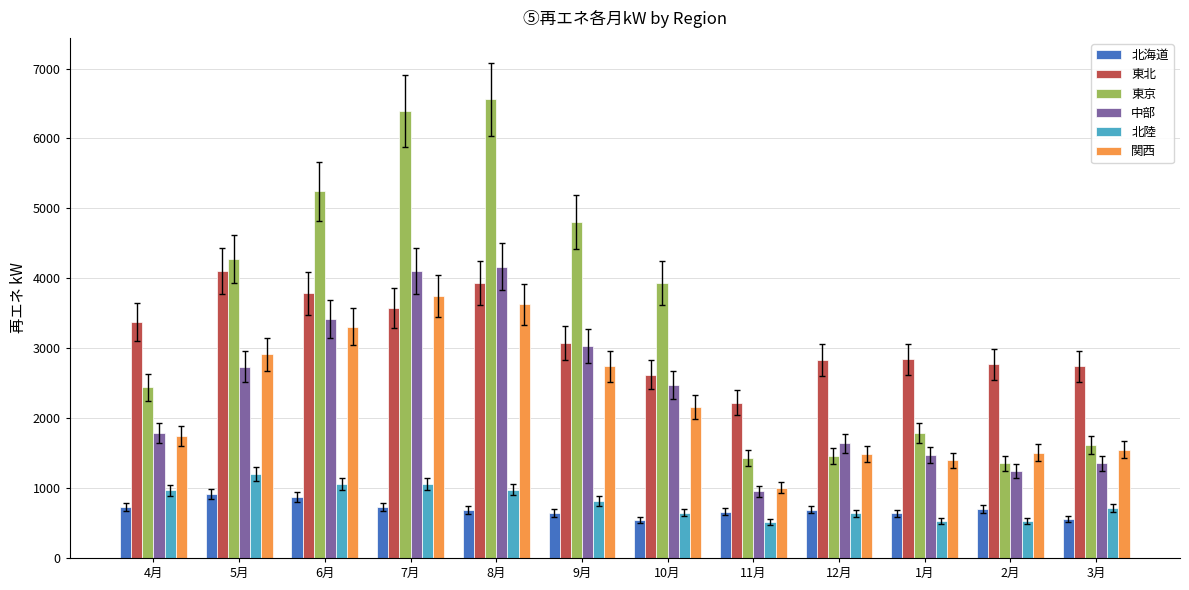

At which label does 中部 first exceed 2471?

5月